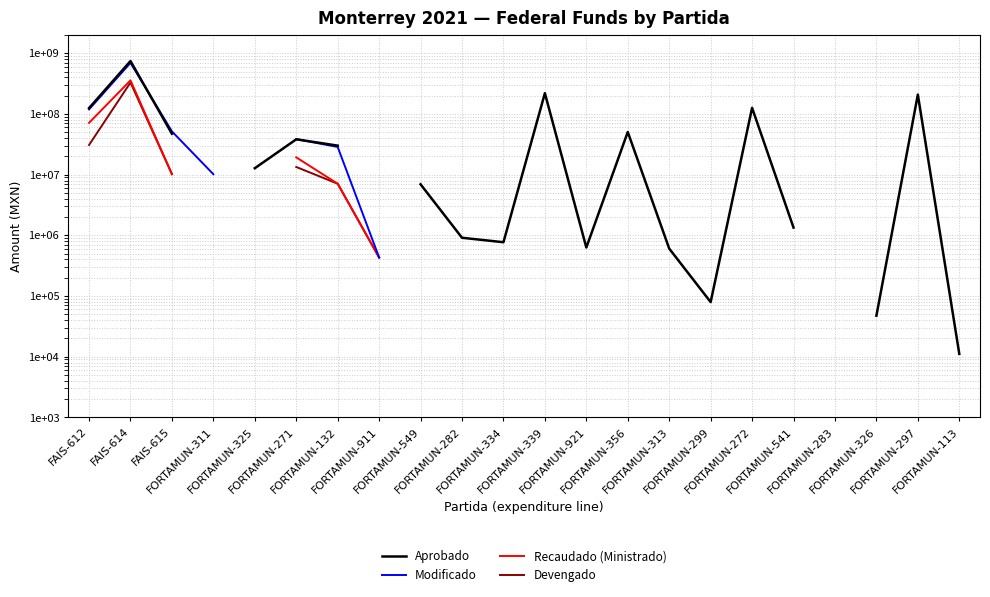

At how many categories does at least one series exceed 391524697?

1